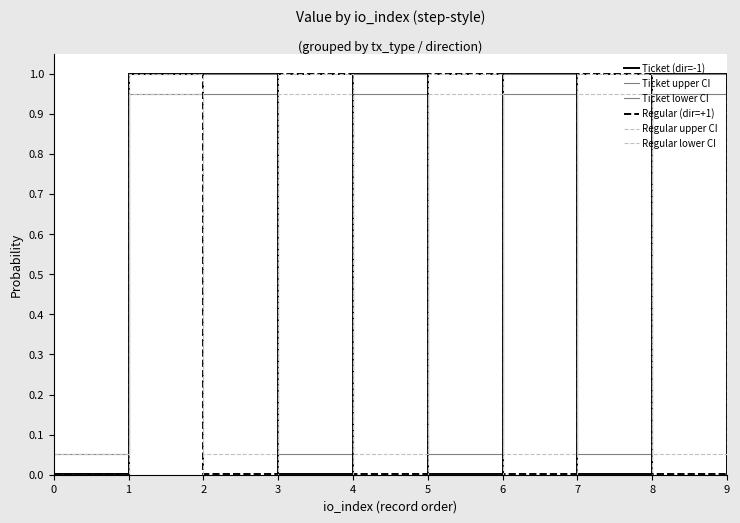

Is this an area chart (filled region under the line)?

No